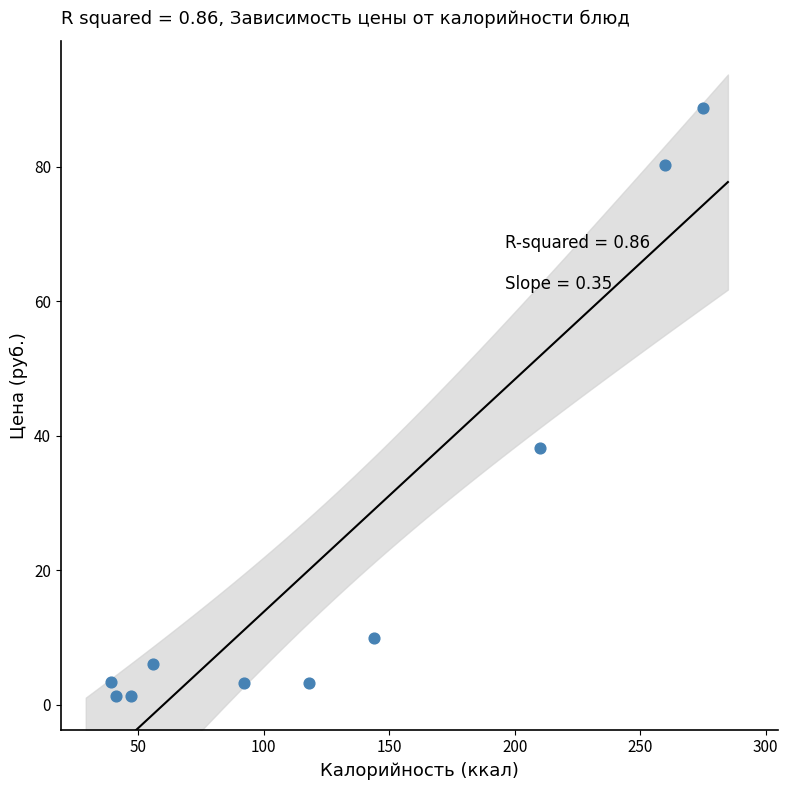

What Y value in the scatter plot is closest to 44?

38.2